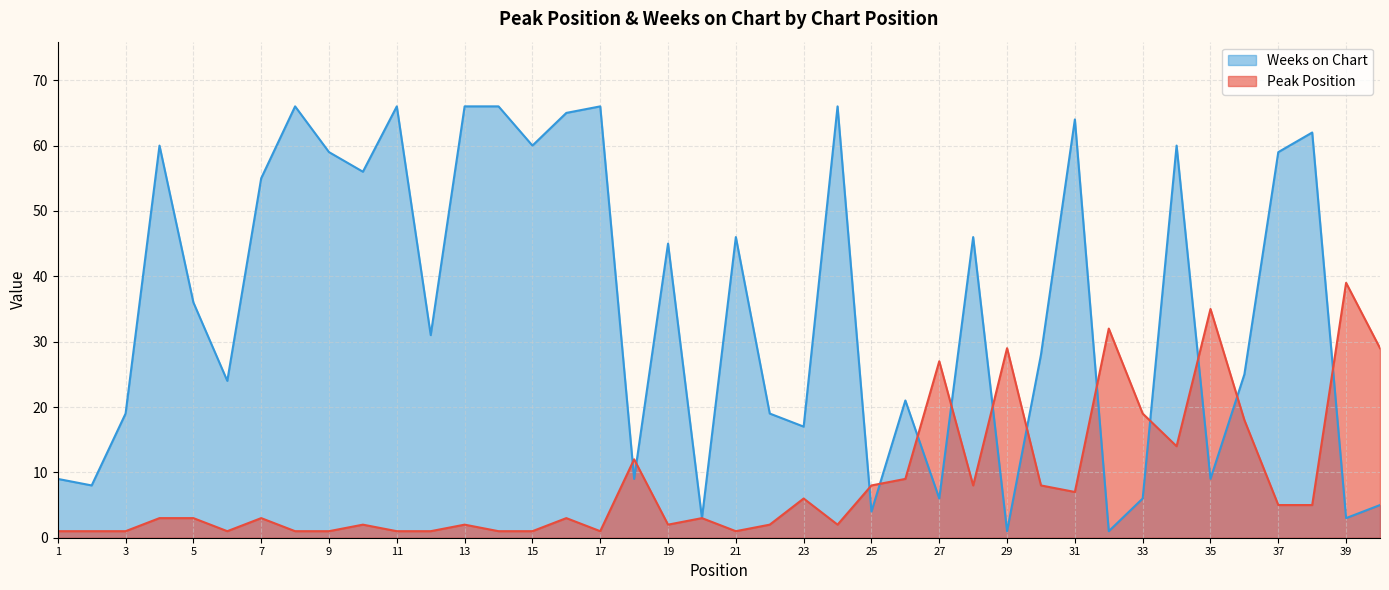

Reading left to right, transcribe all the data shown in this chart.

Peak Position: 1=1	2=1	3=1	4=3	5=3	6=1	7=3	8=1	9=1	10=2	11=1	12=1	13=2	14=1	15=1	16=3	17=1	18=12	19=2	20=3	21=1	22=2	23=6	24=2	25=8	26=9	27=27	28=8	29=29	30=8	31=7	32=32	33=19	34=14	35=35	36=18	37=5	38=5	39=39	40=29
Weeks on Chart: 1=9	2=8	3=19	4=60	5=36	6=24	7=55	8=66	9=59	10=56	11=66	12=31	13=66	14=66	15=60	16=65	17=66	18=9	19=45	20=3	21=46	22=19	23=17	24=66	25=4	26=21	27=6	28=46	29=1	30=28	31=64	32=1	33=6	34=60	35=9	36=25	37=59	38=62	39=3	40=5